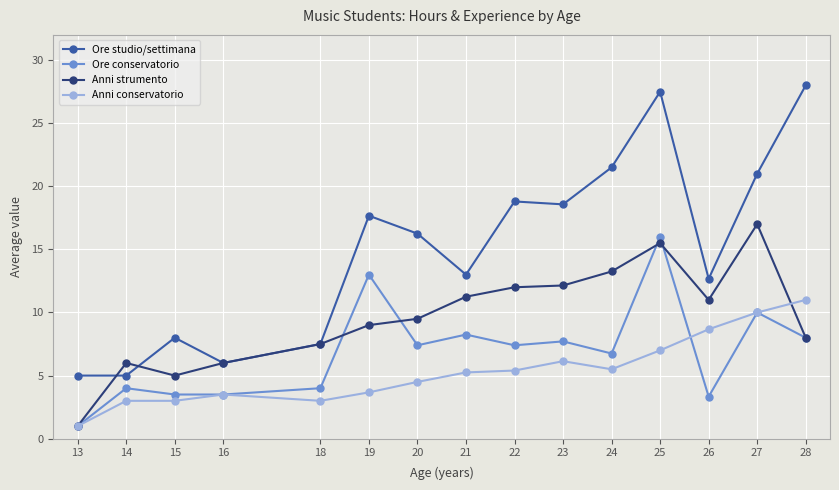

What is the sum of the Anni conservatorio values at 22 and 21?

10.7